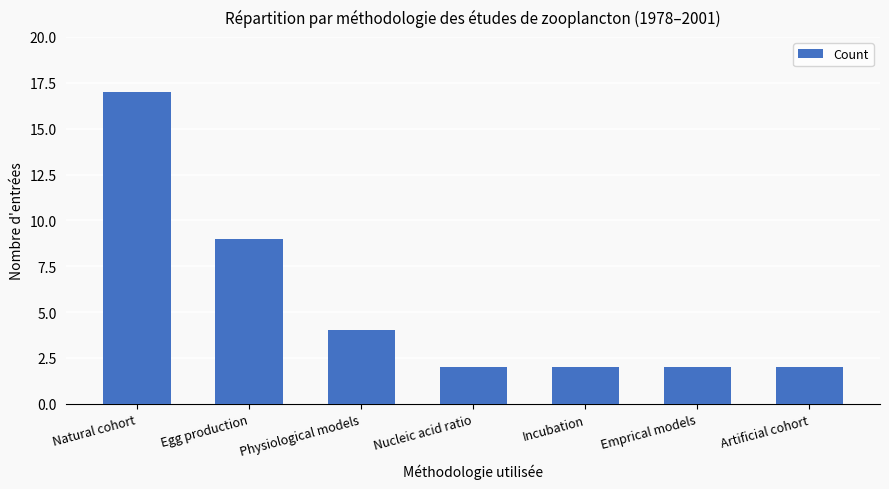

What position from the right is Nucleic acid ratio?

4